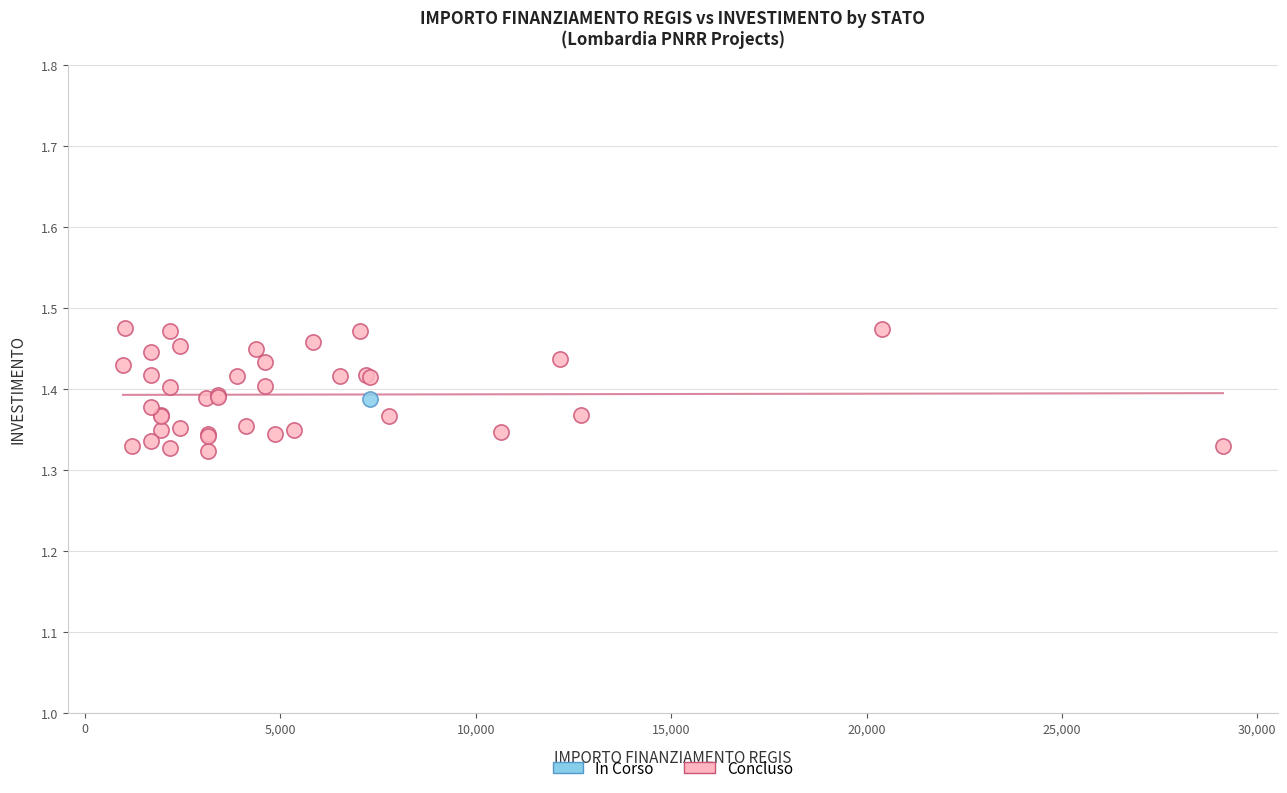

What are all the series names shown in the legend?

In Corso, Concluso